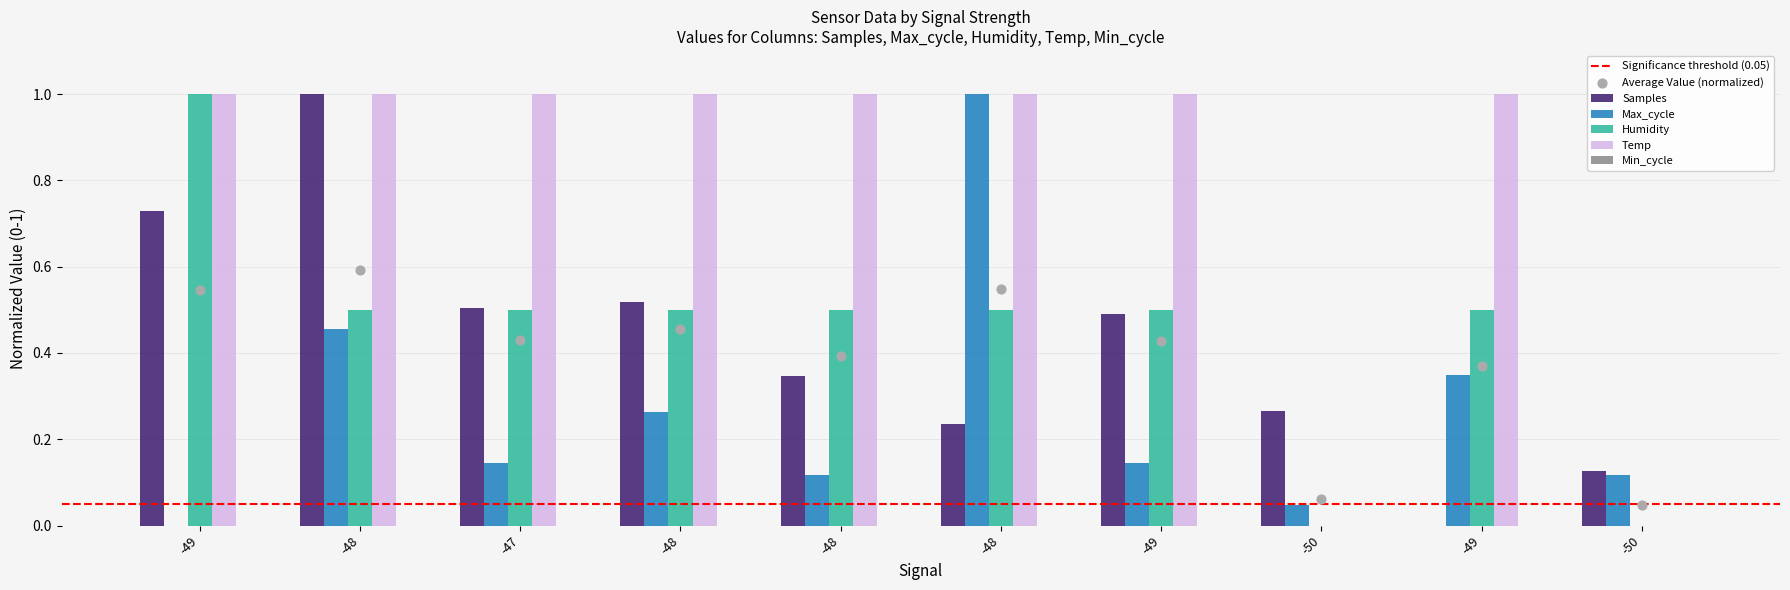

At how many categories does at least one series exceed 0?

10